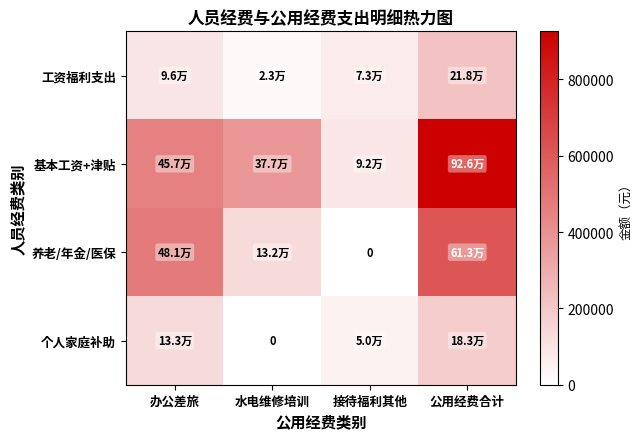

How many data points in 工资福利支出 are less than 95956?

2